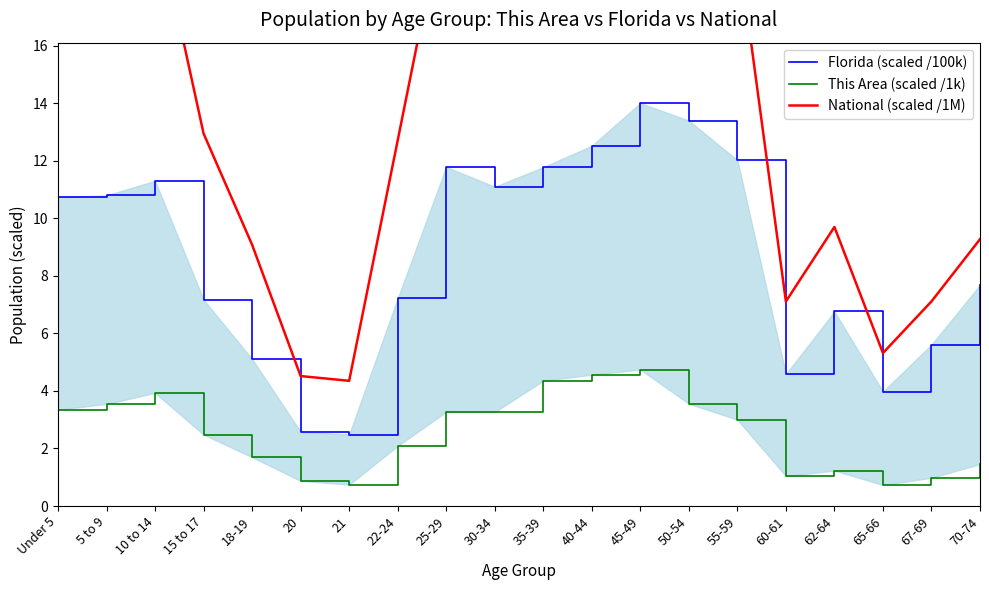

What is the sum of all This Area (scaled /1k) values?

50.9